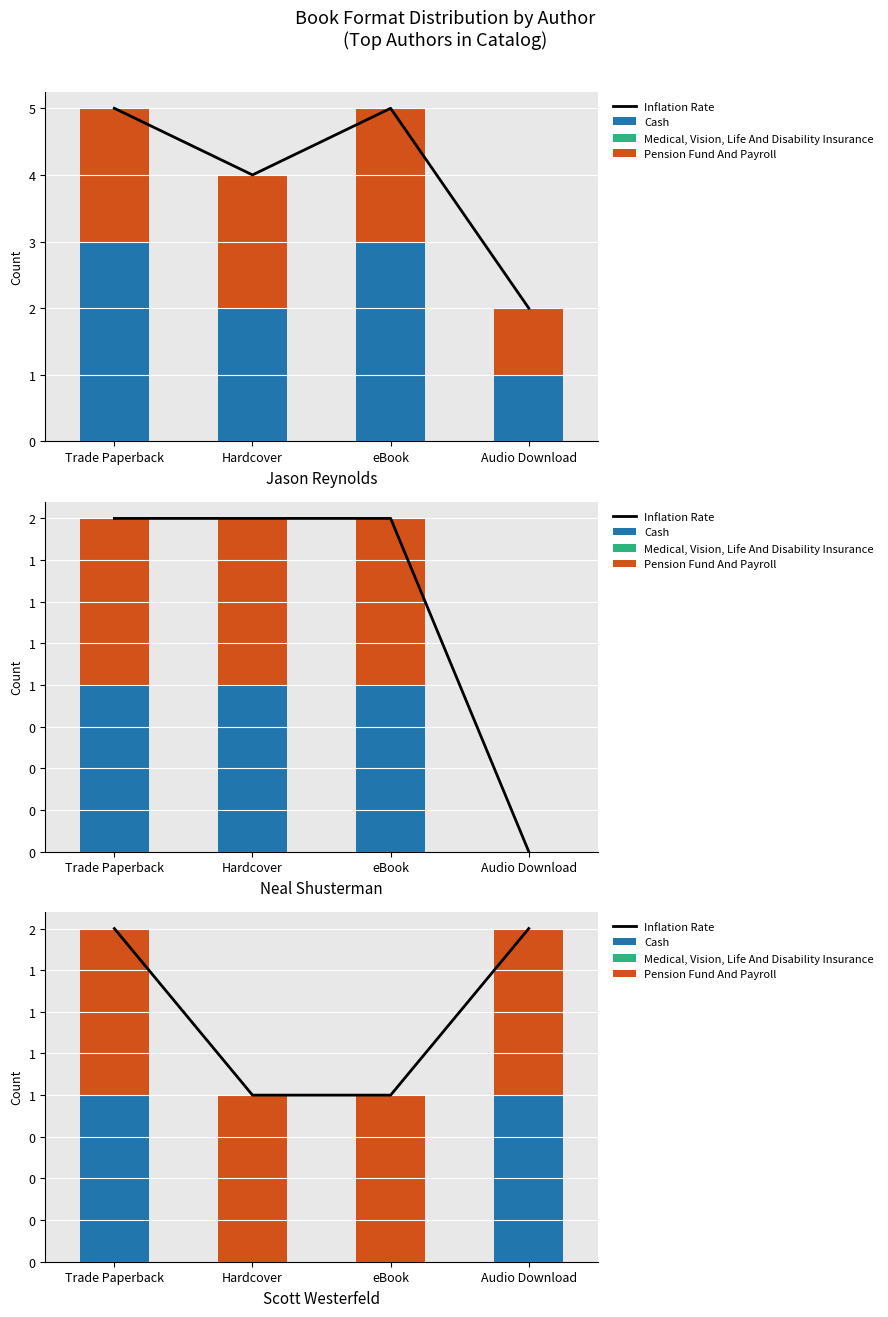

List the series in order of their overall mean, lowest first.

Medical, Vision, Life And Disability Insurance, Cash, Pension Fund And Payroll, Inflation Rate